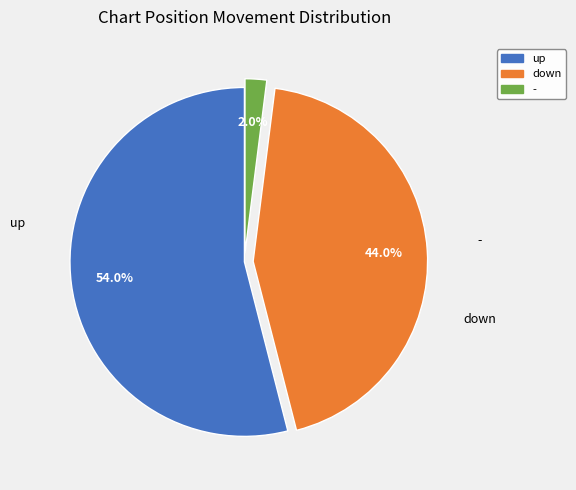

What percentage is NOT represented by up?

46.0%